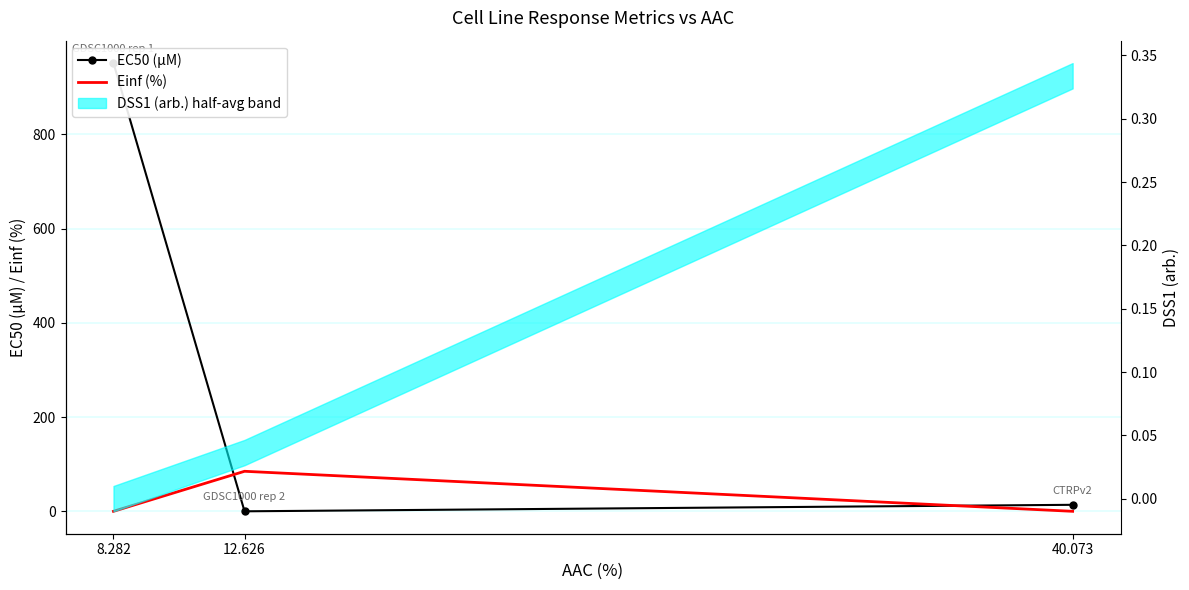

At how many categories does at least one series exceed 873?

1